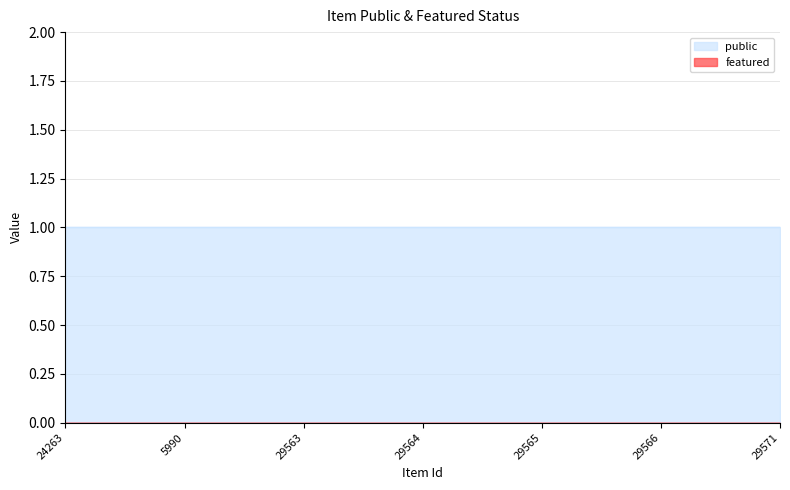

What is the minimum value for public?

1